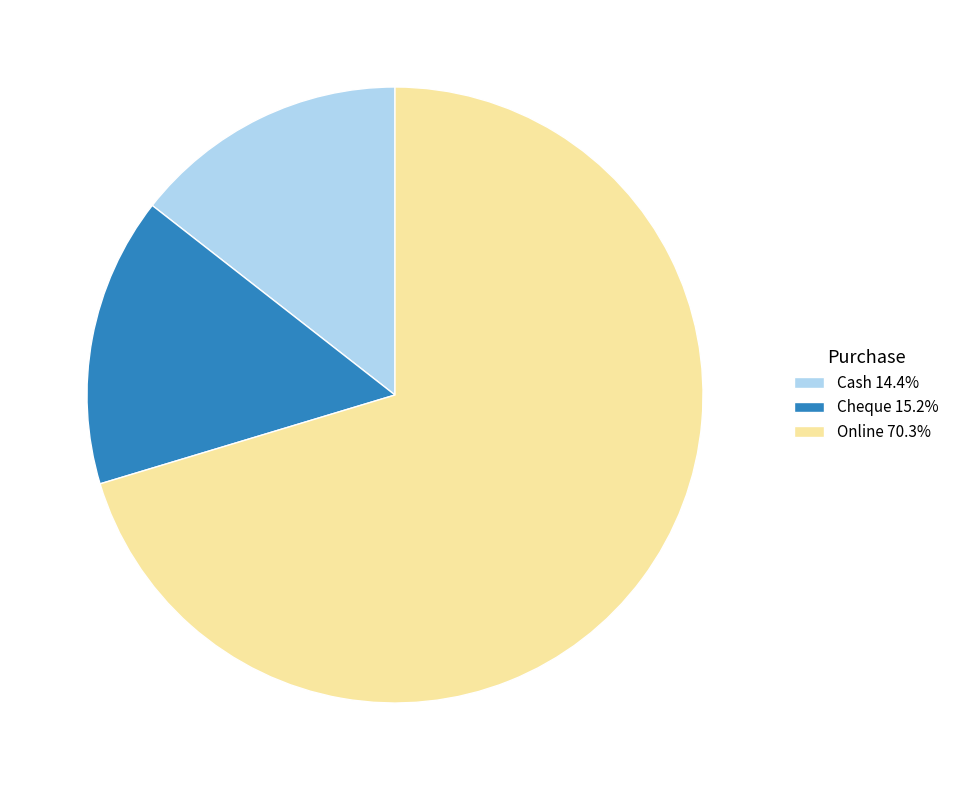

Approximately how many times larger is the value at Online 70.3% compared to Cheque 15.2%?

4.6